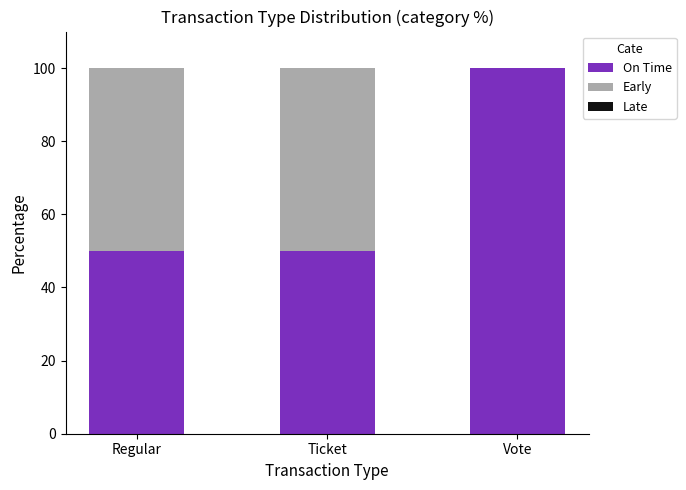

Which category has the highest value in the On Time series?

Vote